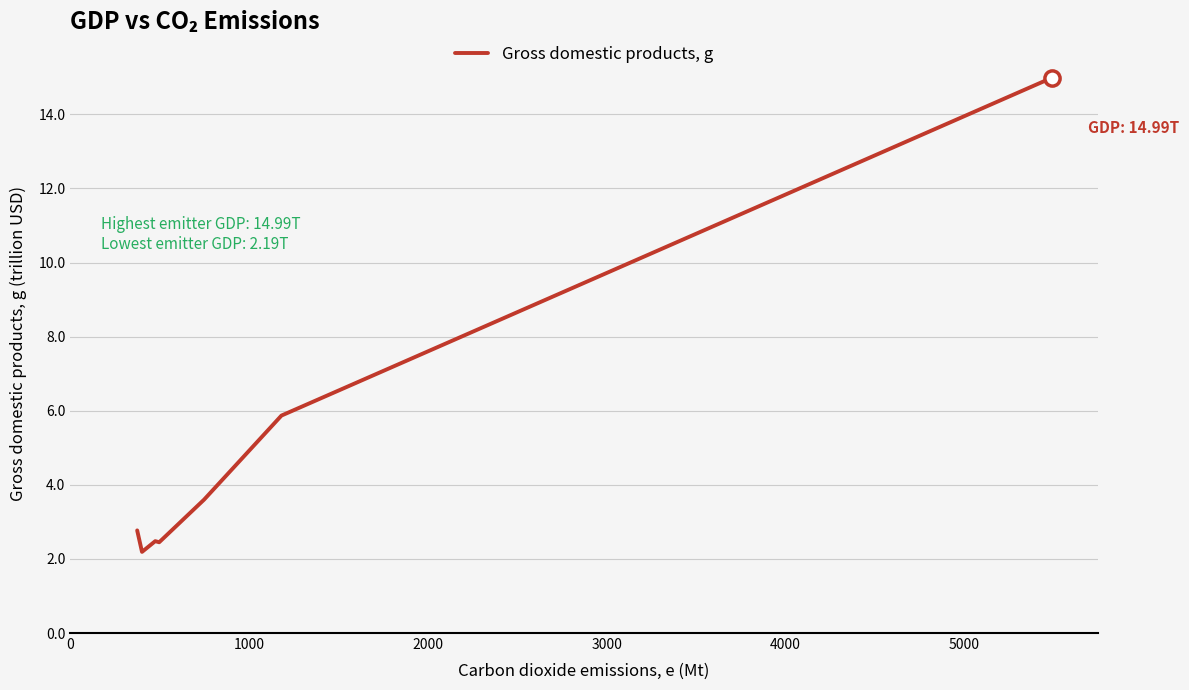

What is the maximum value shown in the chart?

15.0